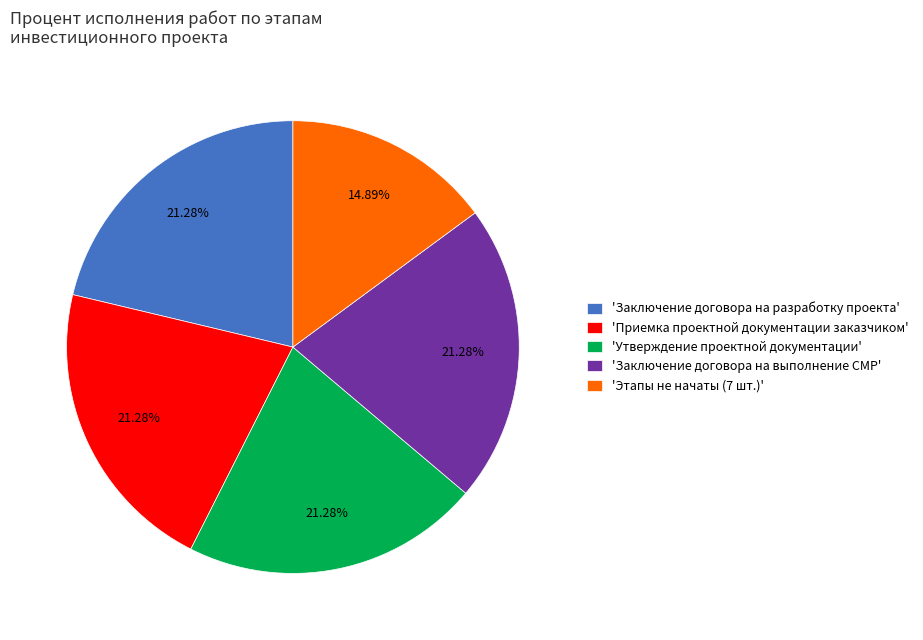

Is there a majority slice in this chart?

No